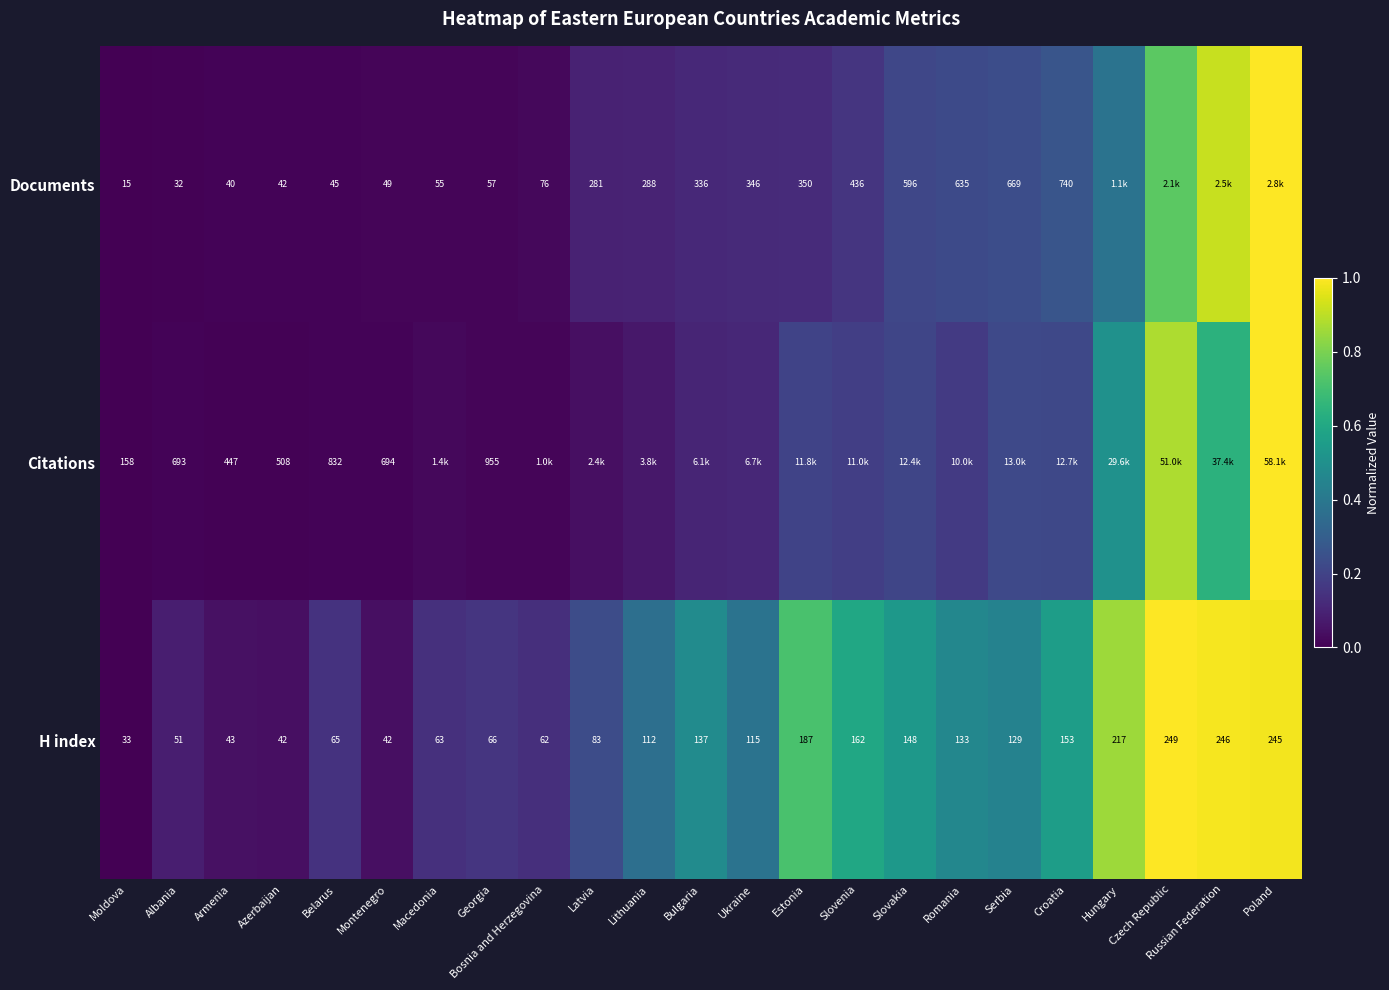

At Belarus, list the series in order from smallest to largest.

Documents, H index, Citations